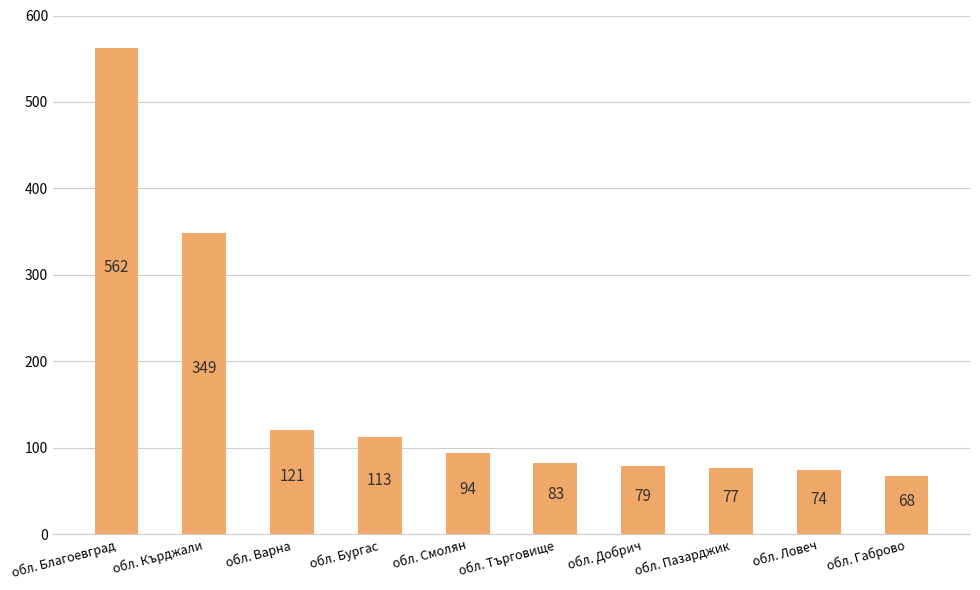

Rank the categories by value from lowest to highest.

обл. Габрово, обл. Ловеч, обл. Пазарджик, обл. Добрич, обл. Търговище, обл. Смолян, обл. Бургас, обл. Варна, обл. Кърджали, обл. Благоевград